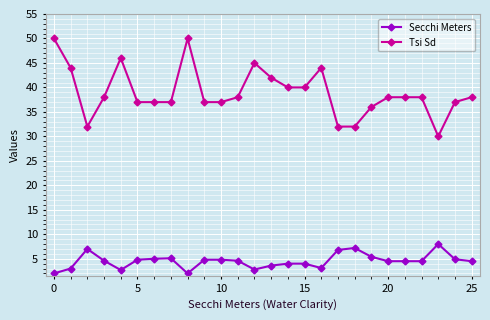

What is the difference between the second highest and second lowest values in the Tsi Sd series?

18.0